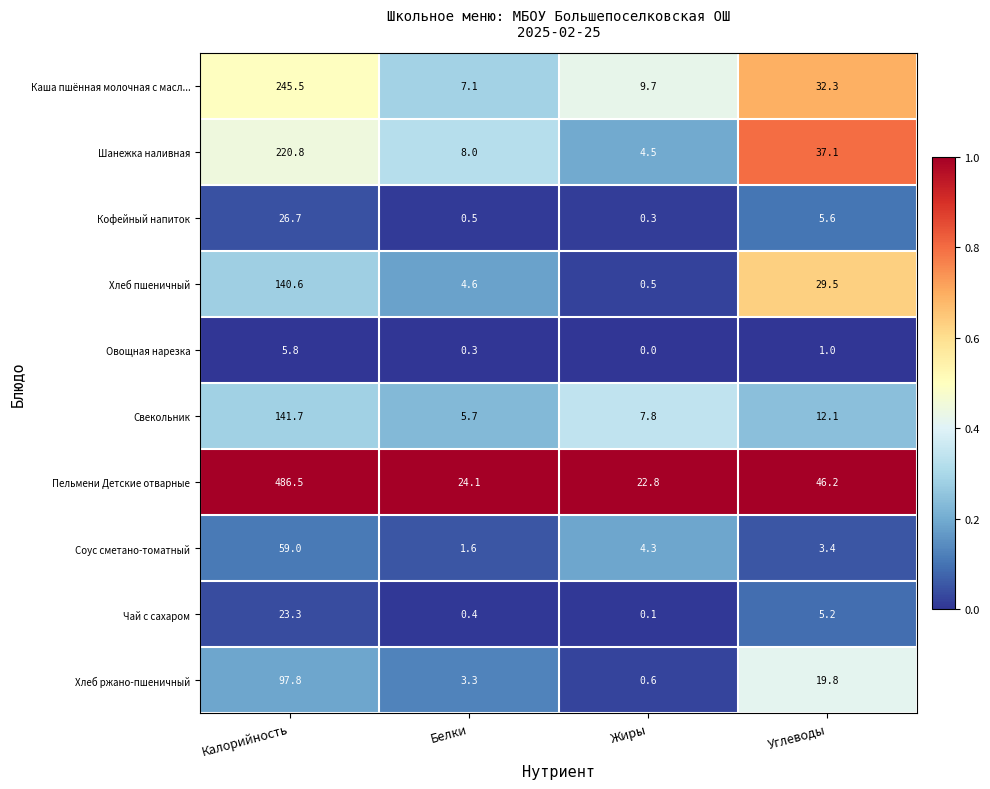

At how many categories does at least one series exceed 0?

4